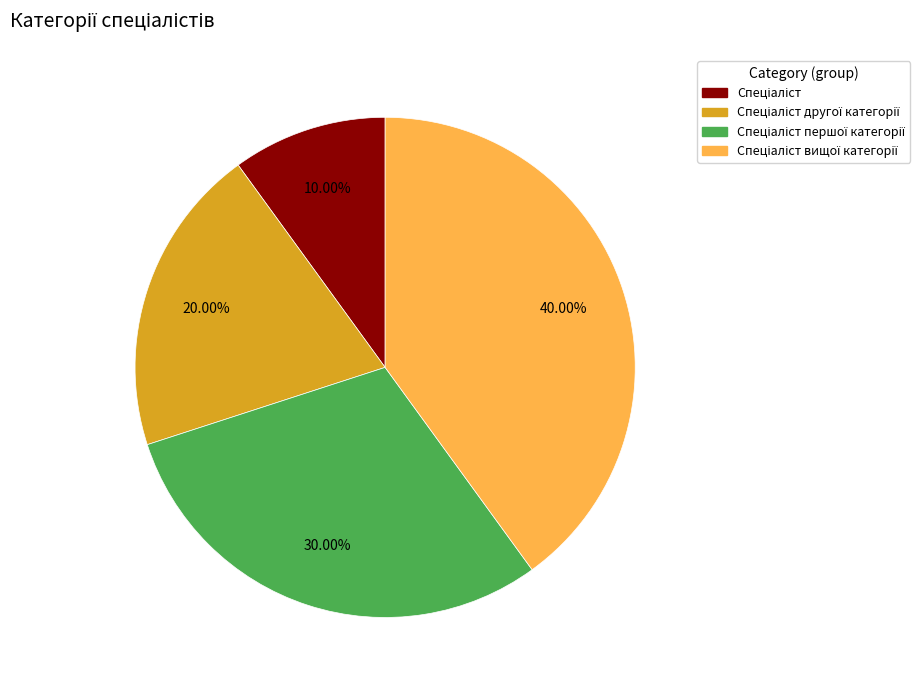

Between Спеціаліст вищої категорії and Спеціаліст, which is larger?

Спеціаліст вищої категорії